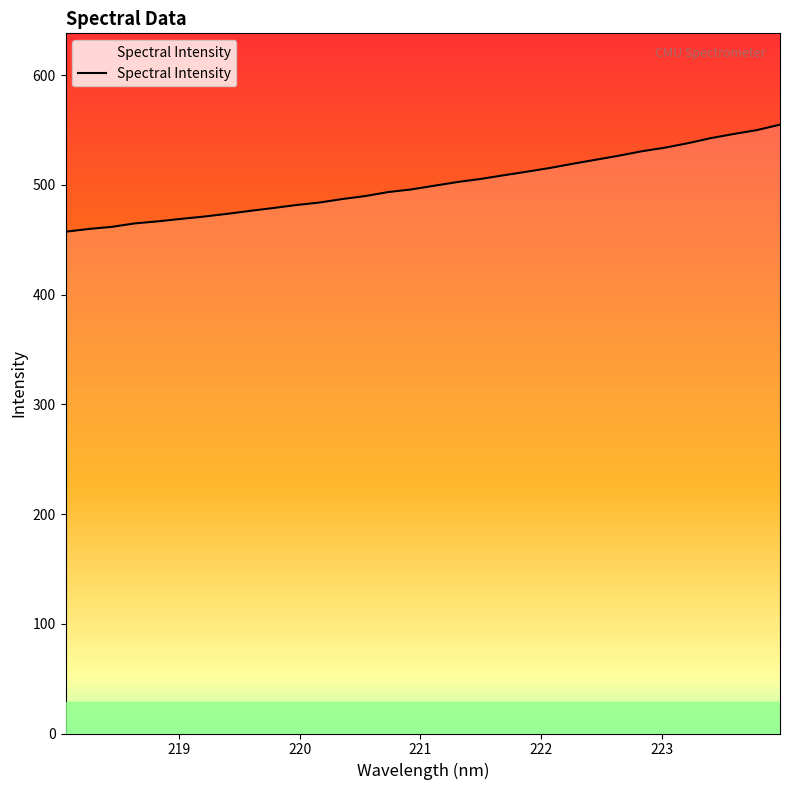

What is the difference between the maximum and minimum values?

97.6